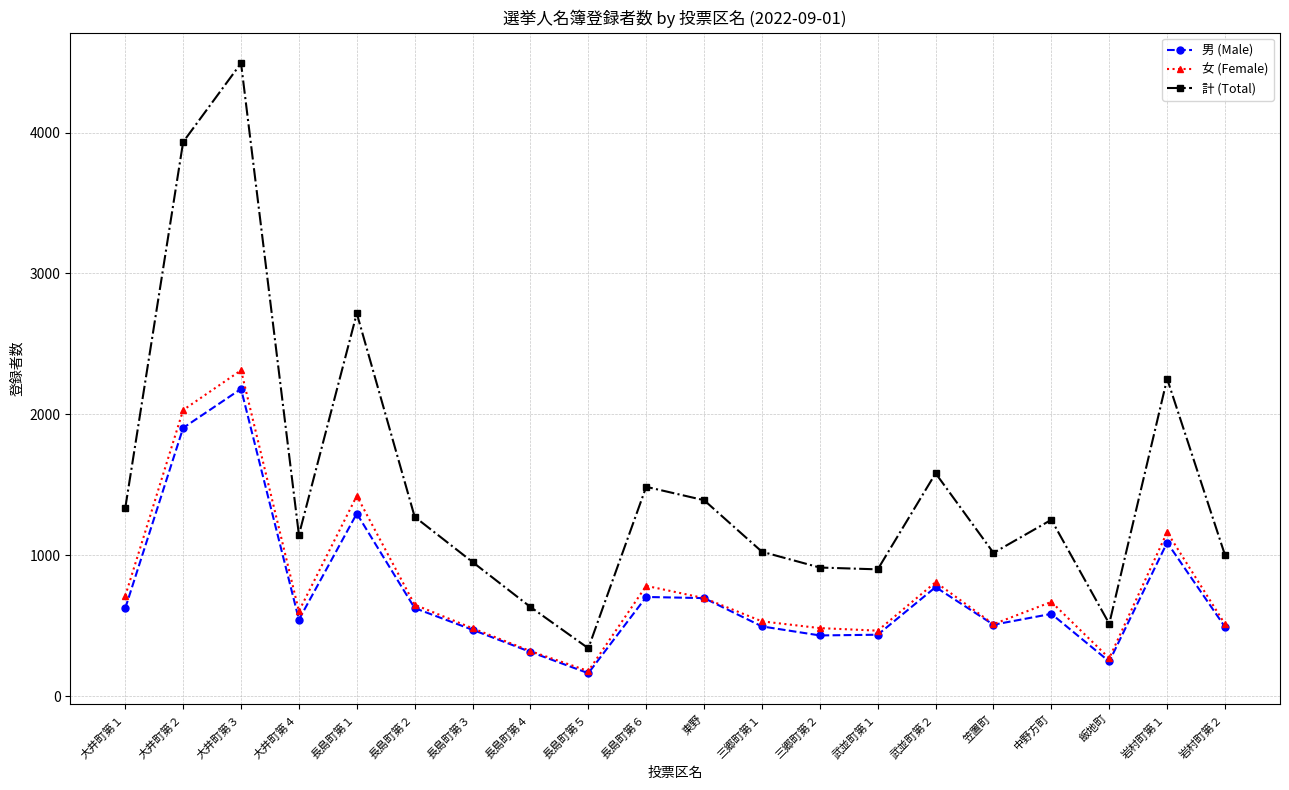

What are all the series names shown in the legend?

男 (Male), 女 (Female), 計 (Total)